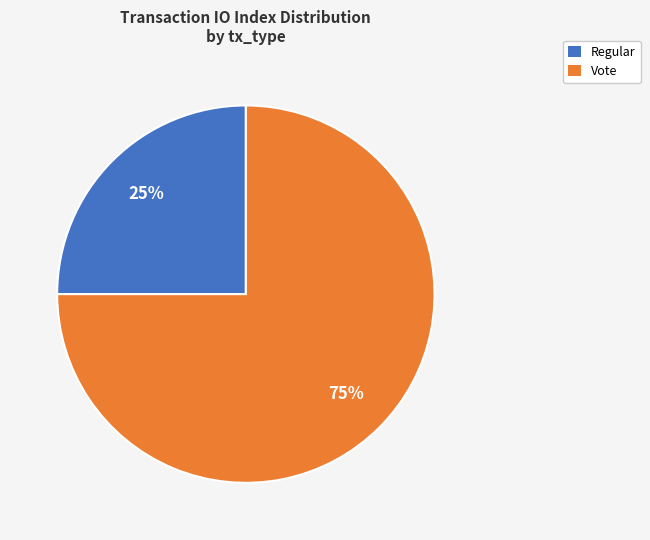

To the nearest percent, what percentage of the pie is Vote?

75%